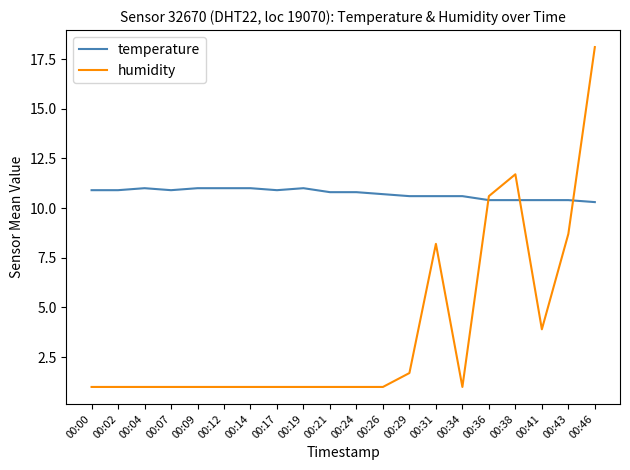

Where do humidity and temperature first cross each other?

00:34 and 00:36